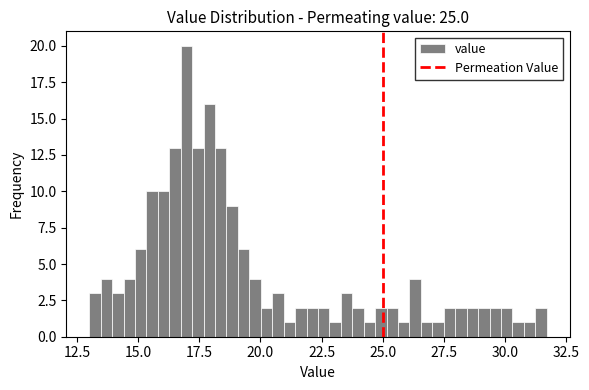

Read against the x-axis, roughly where is the centre of the tallest bar?

17.0